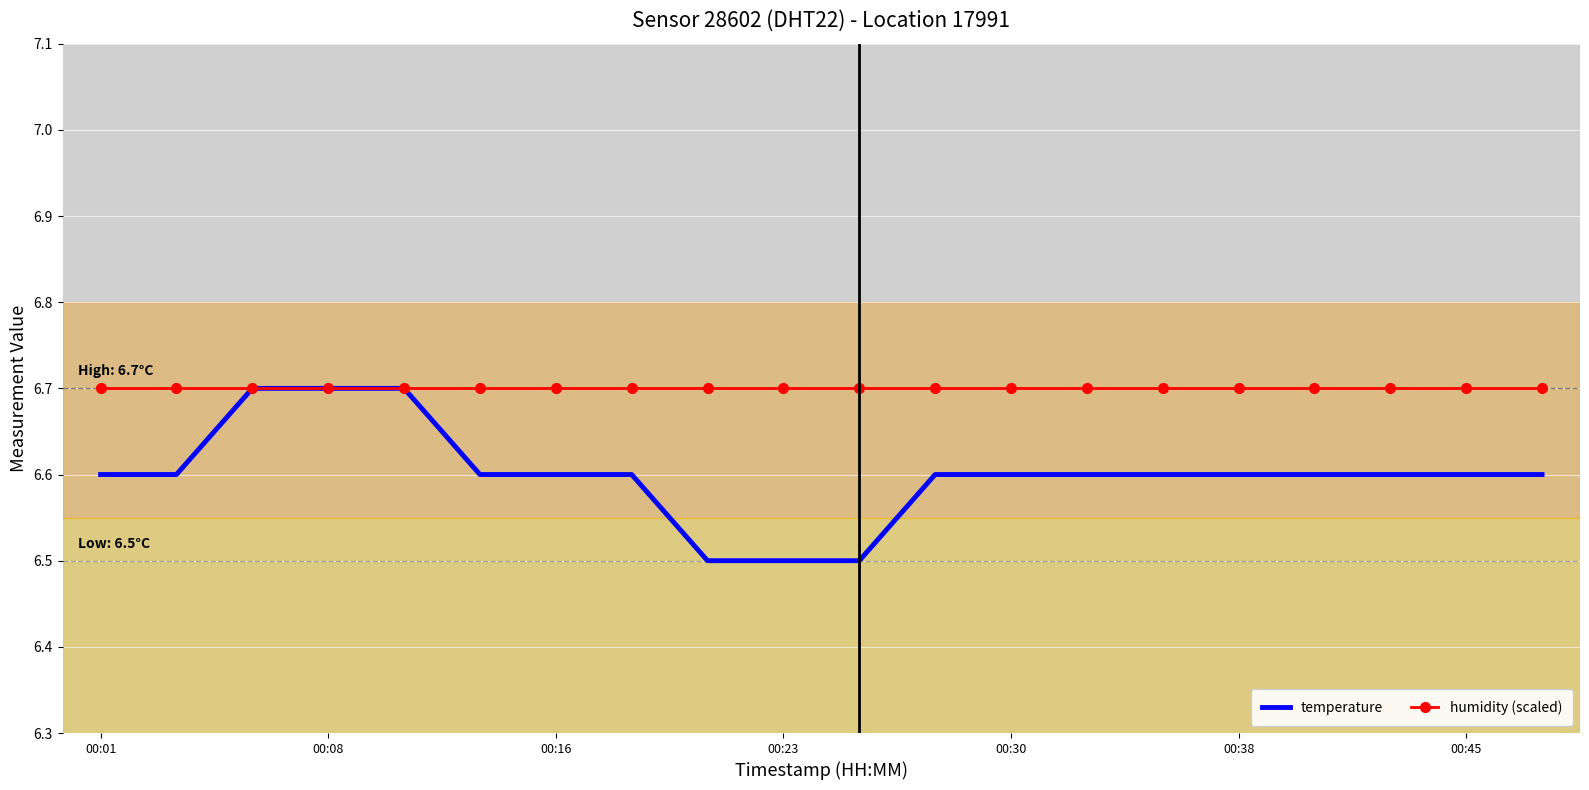

Which series has the largest total across all categories?

humidity (scaled)